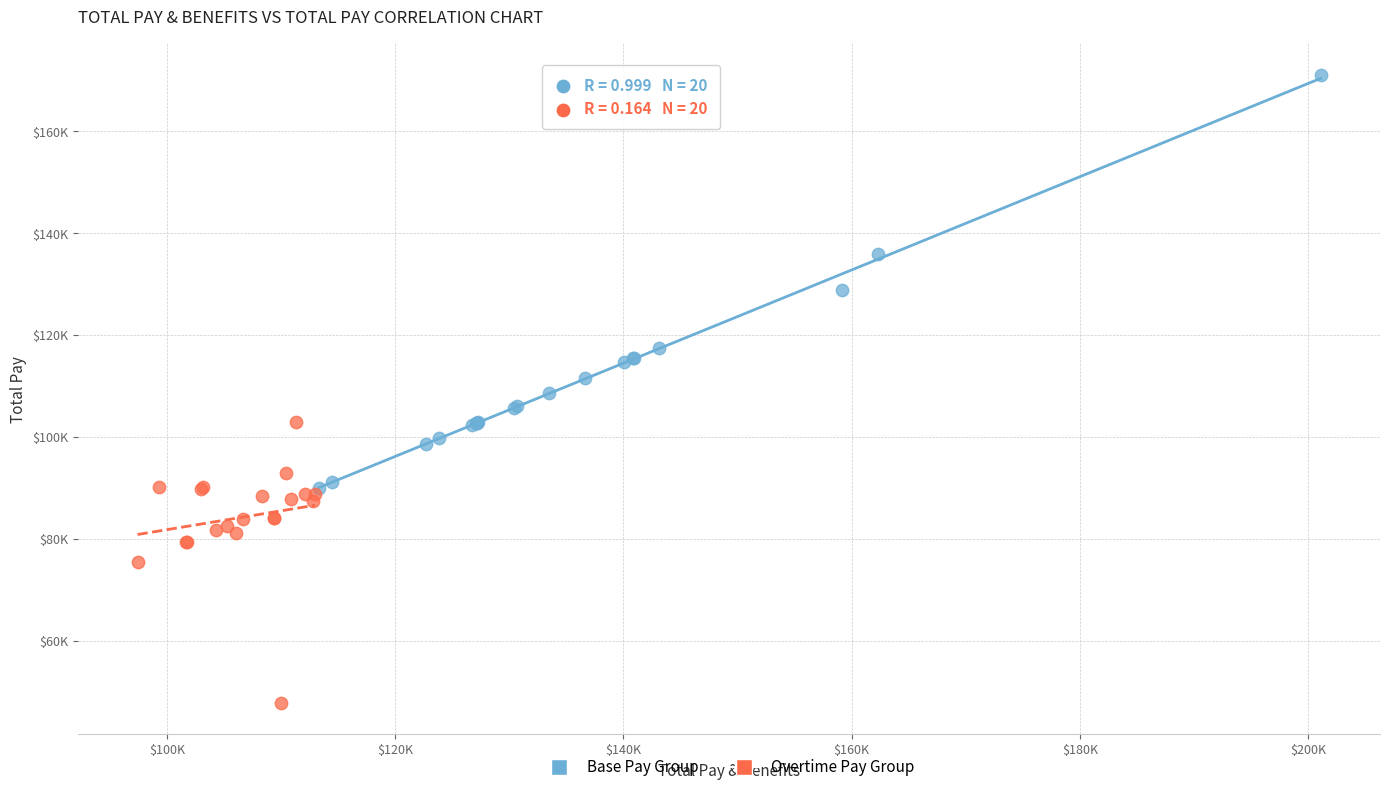

Which series has the largest Y range (max minus min)?

Base Pay Group